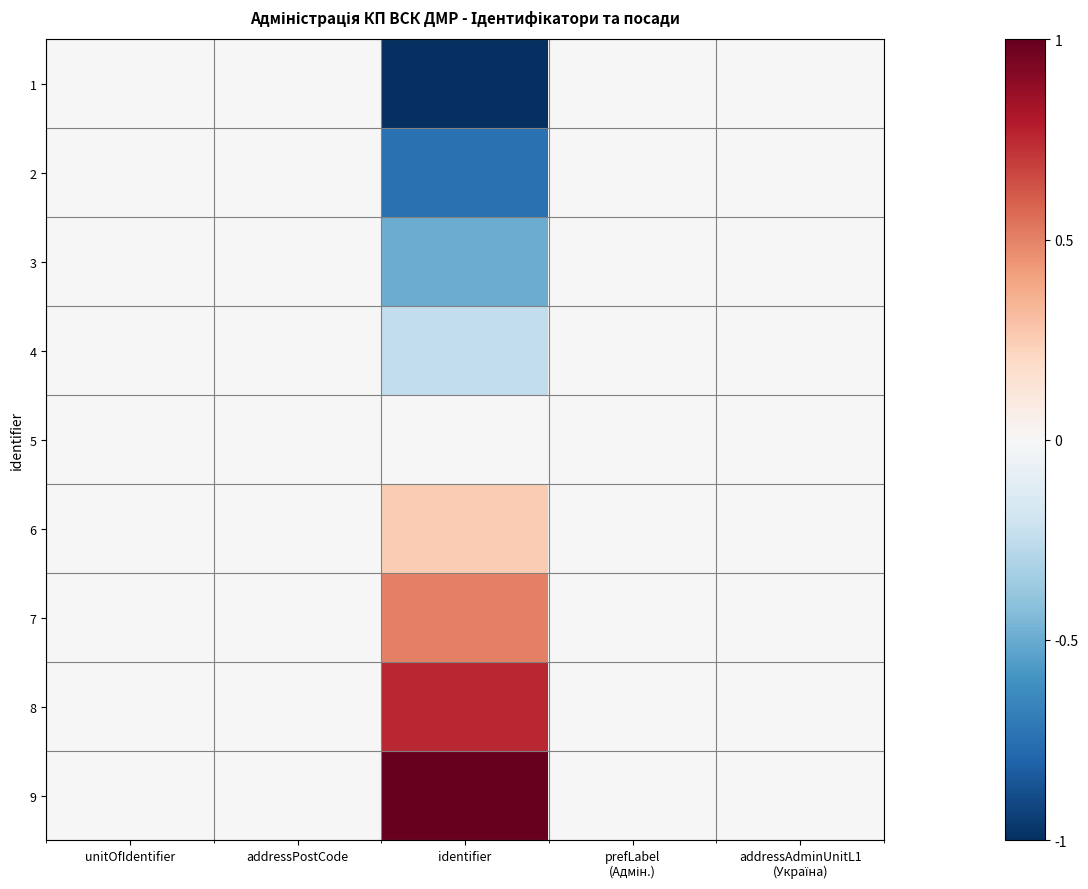

Count the number of categories in the chart.

5